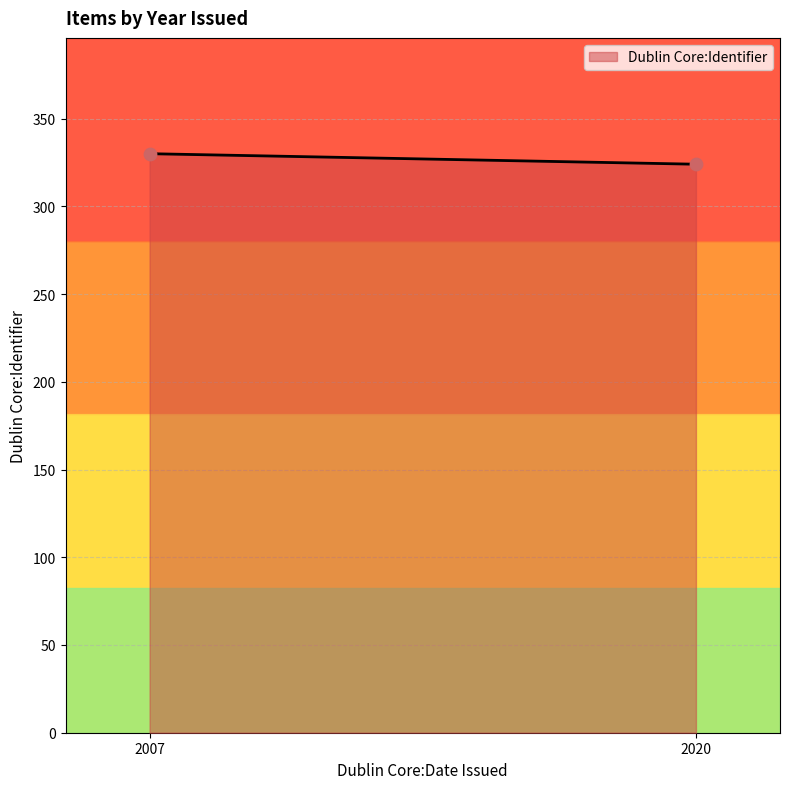

What is the maximum value shown in the chart?

330.0